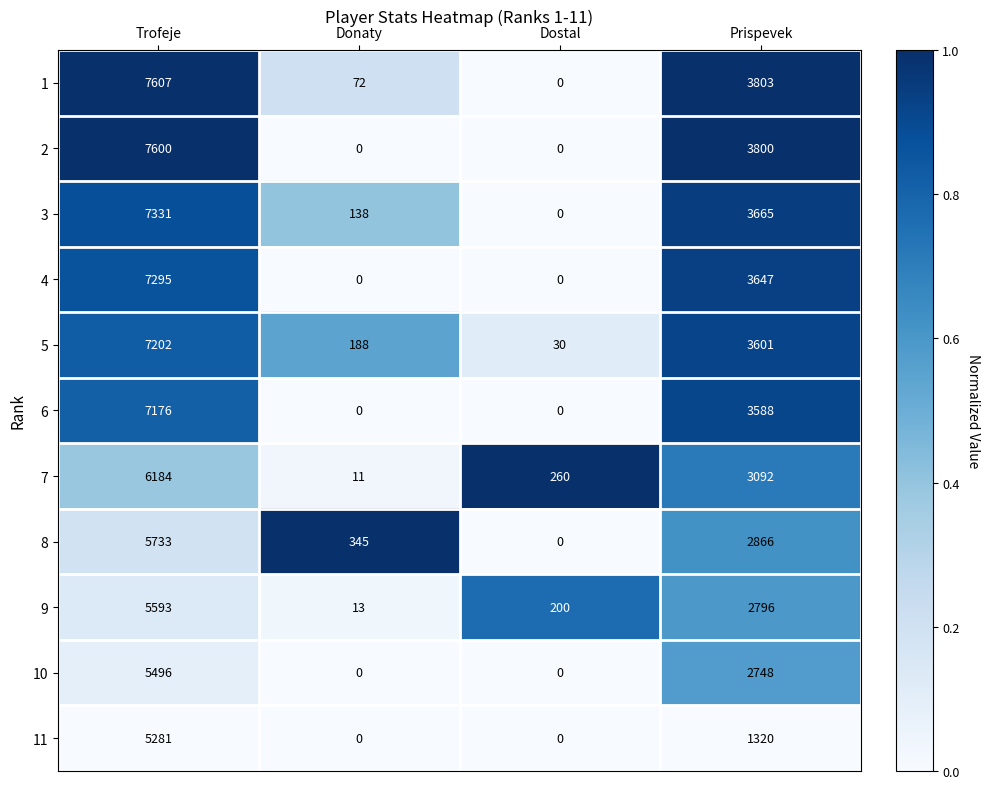

At how many categories does at least one series exceed 0?

4